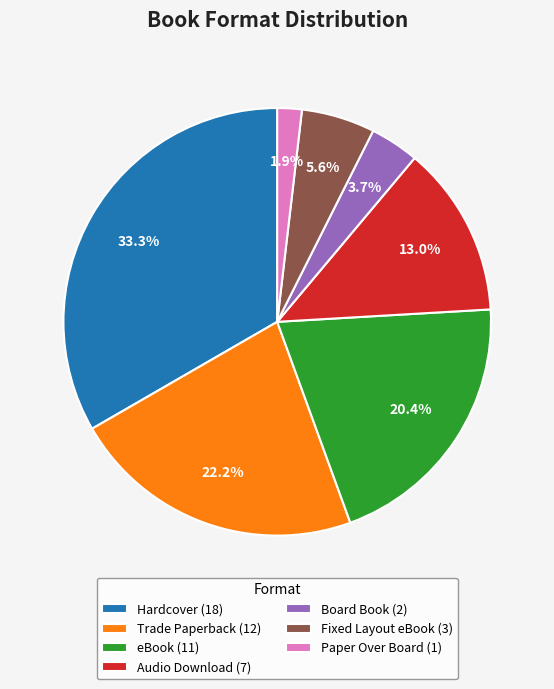

To the nearest percent, what portion does Trade Paperback represent?

22%